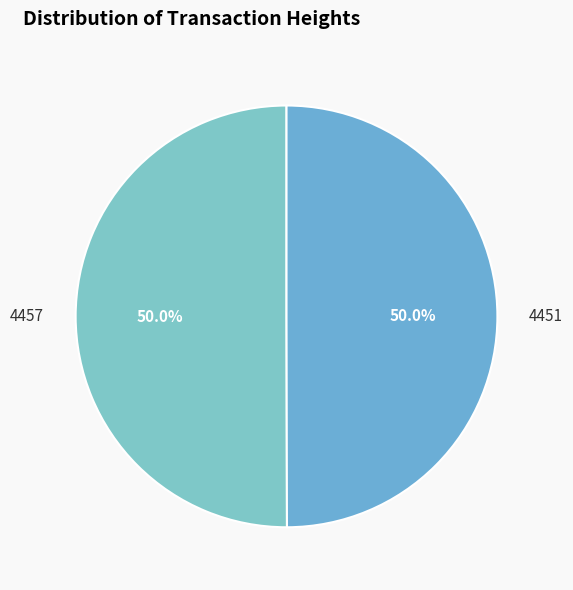

What percentage do 4451 and 4457 together represent?

100.0%